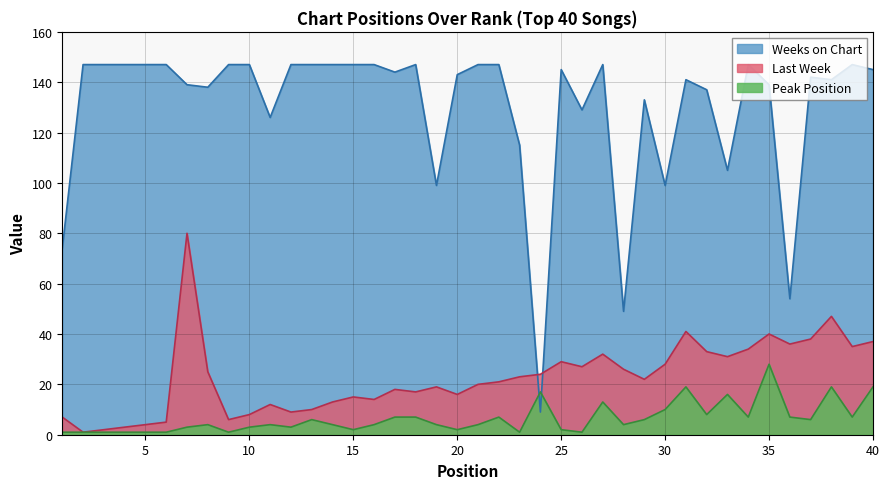

Which series changed the most between 6 and 39?

Last Week